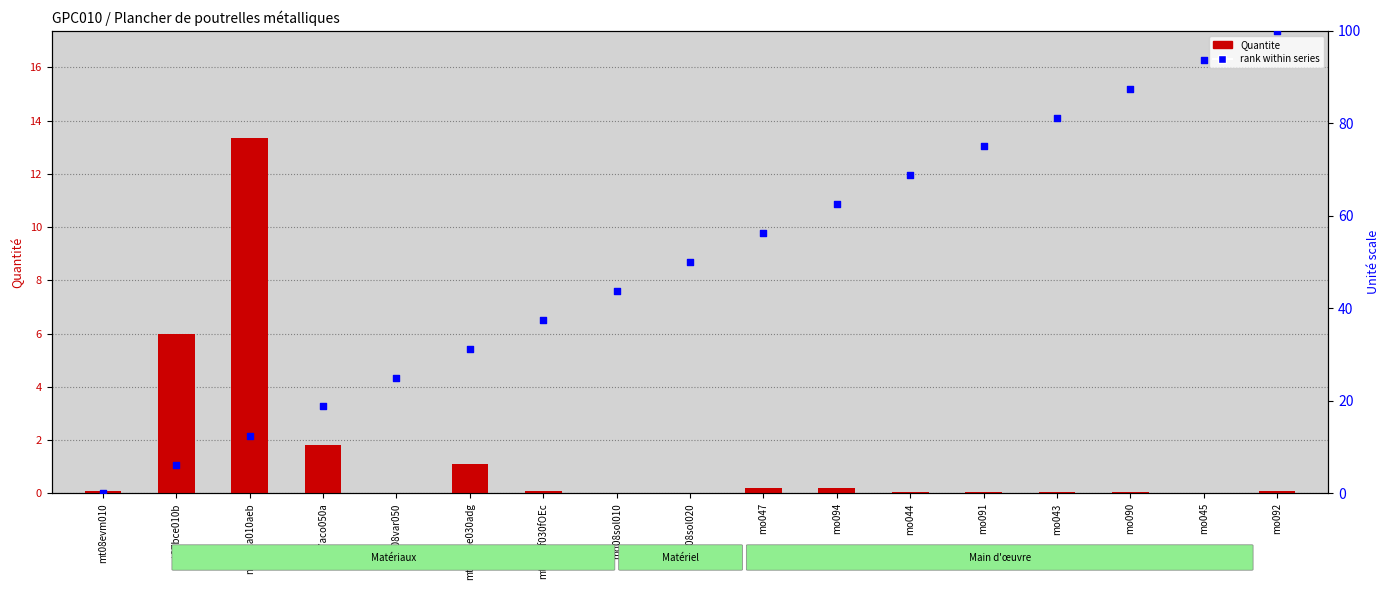

Which series reaches the maximum Y coordinate?

rank within series